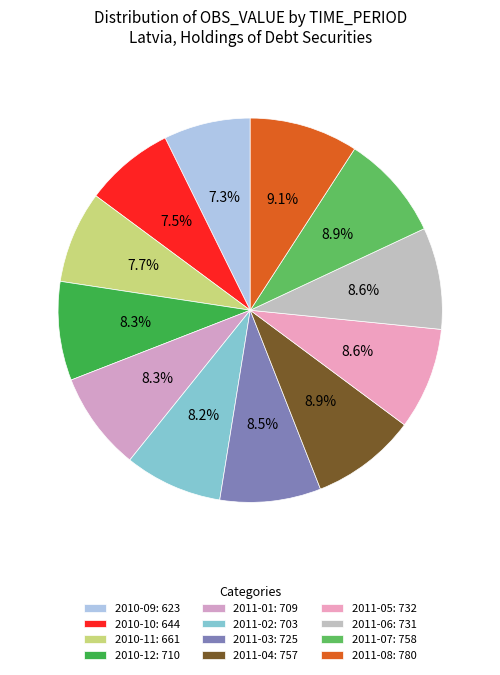

What is the smallest slice in the pie chart?

2010-09